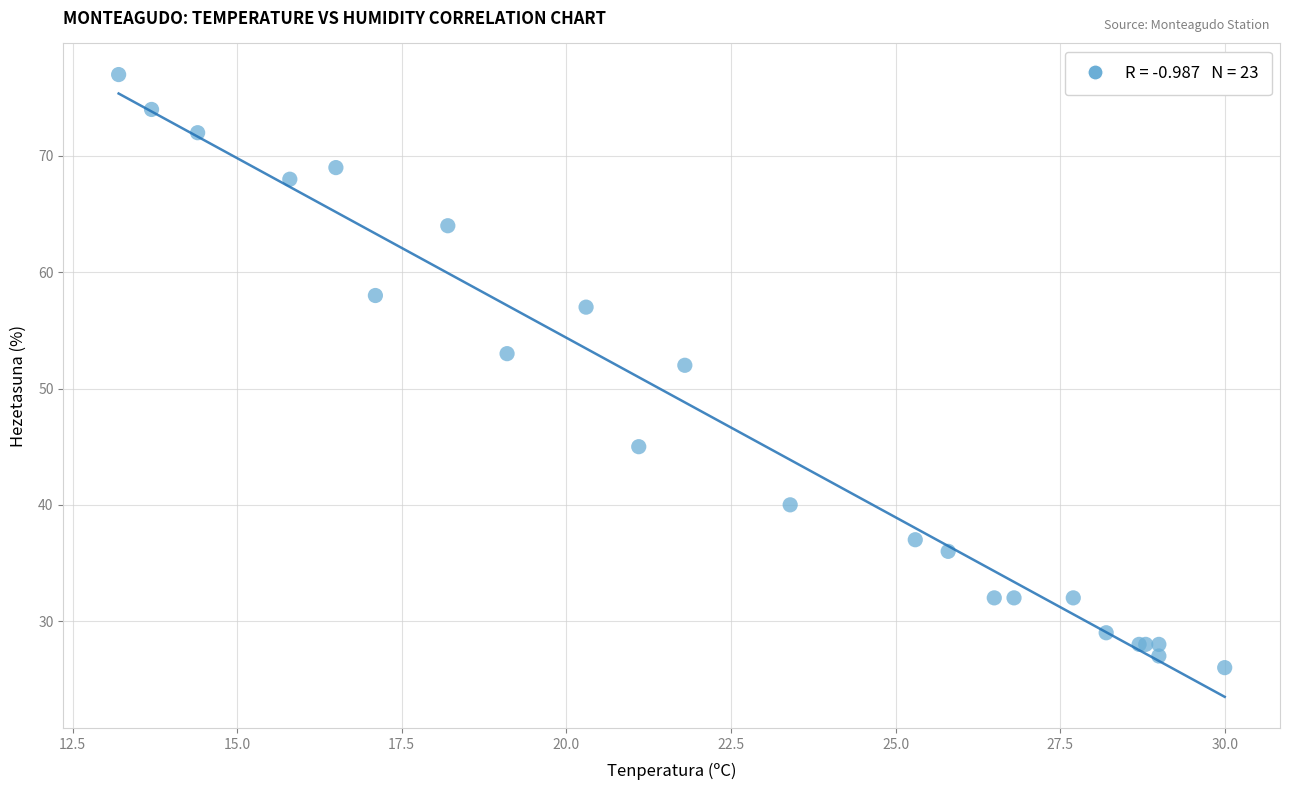

What Y value in the scatter plot is closest to 51?

52